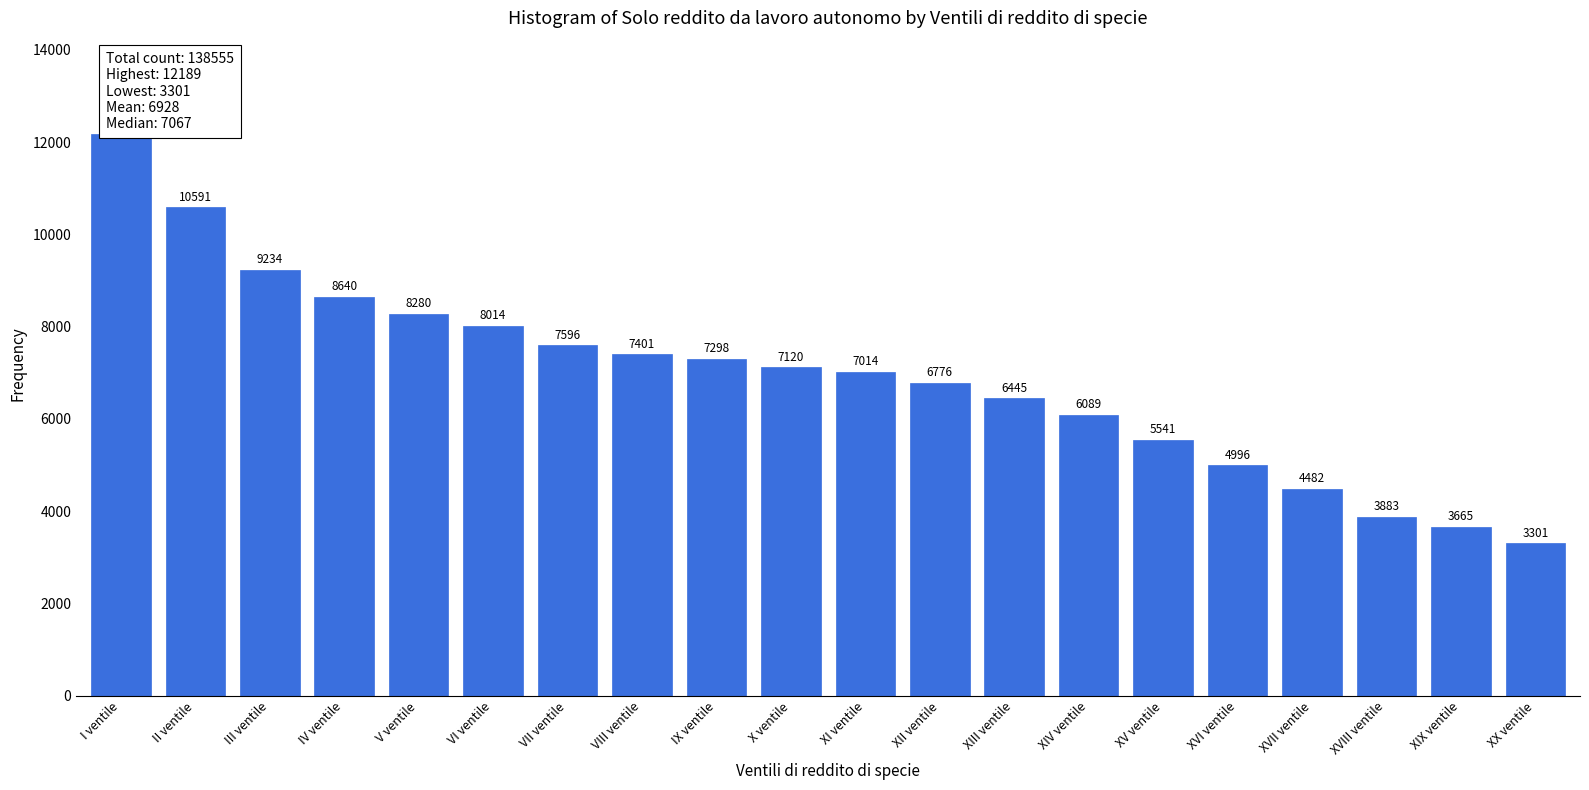

Reading right to left, extract all data points from this chart.

XX ventile=3301	XIX ventile=3665	XVIII ventile=3883	XVII ventile=4482	XVI ventile=4996	XV ventile=5541	XIV ventile=6089	XIII ventile=6445	XII ventile=6776	XI ventile=7014	X ventile=7120	IX ventile=7298	VIII ventile=7401	VII ventile=7596	VI ventile=8014	V ventile=8280	IV ventile=8640	III ventile=9234	II ventile=10591	I ventile=12189